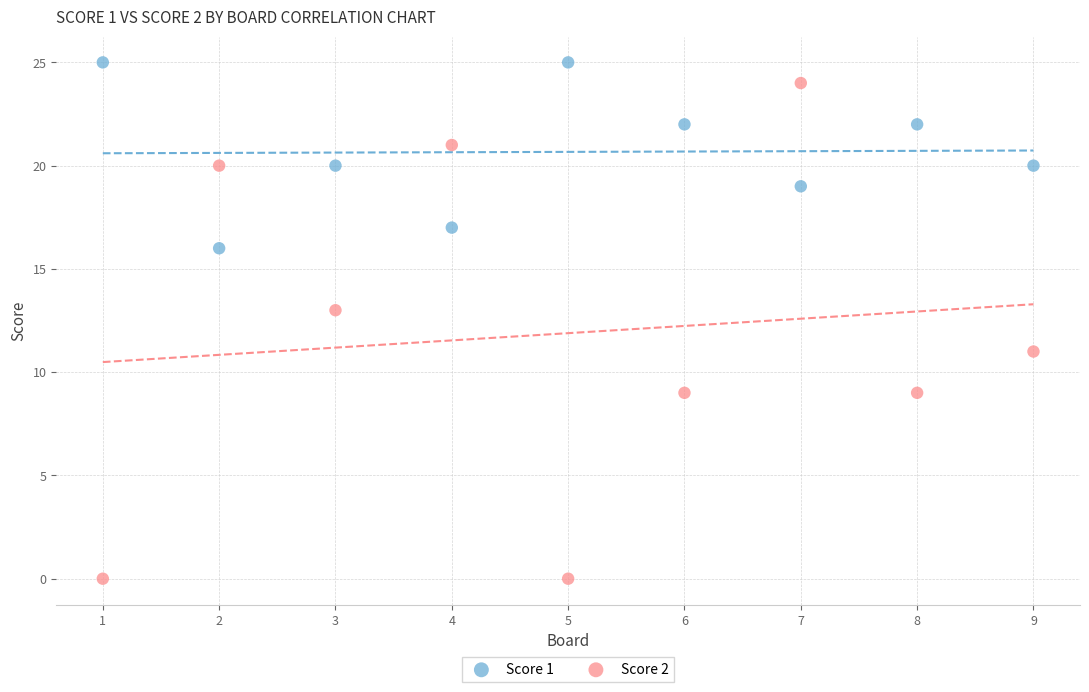

Which series has the largest Y range (max minus min)?

Score 2